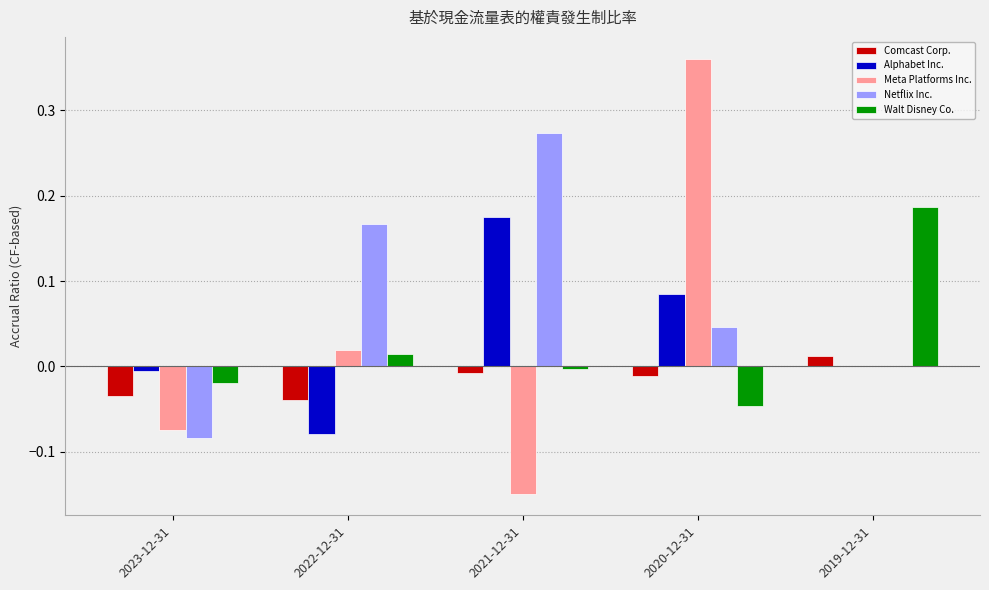

At which category is the sum across all series the highest?

2020-12-31